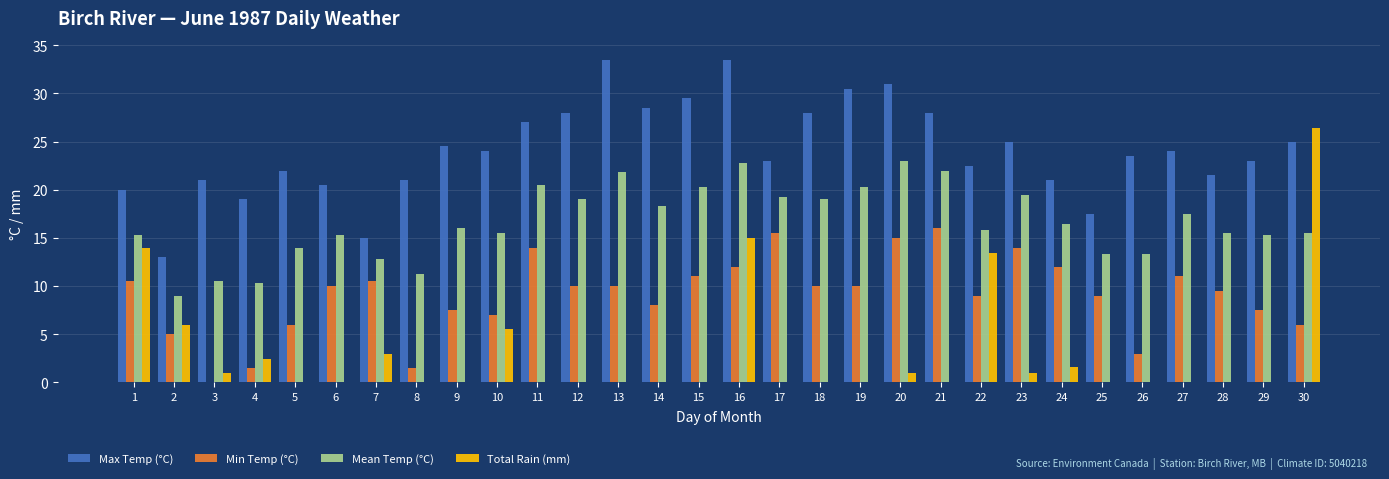

Does the chart contain stacked bars?

No